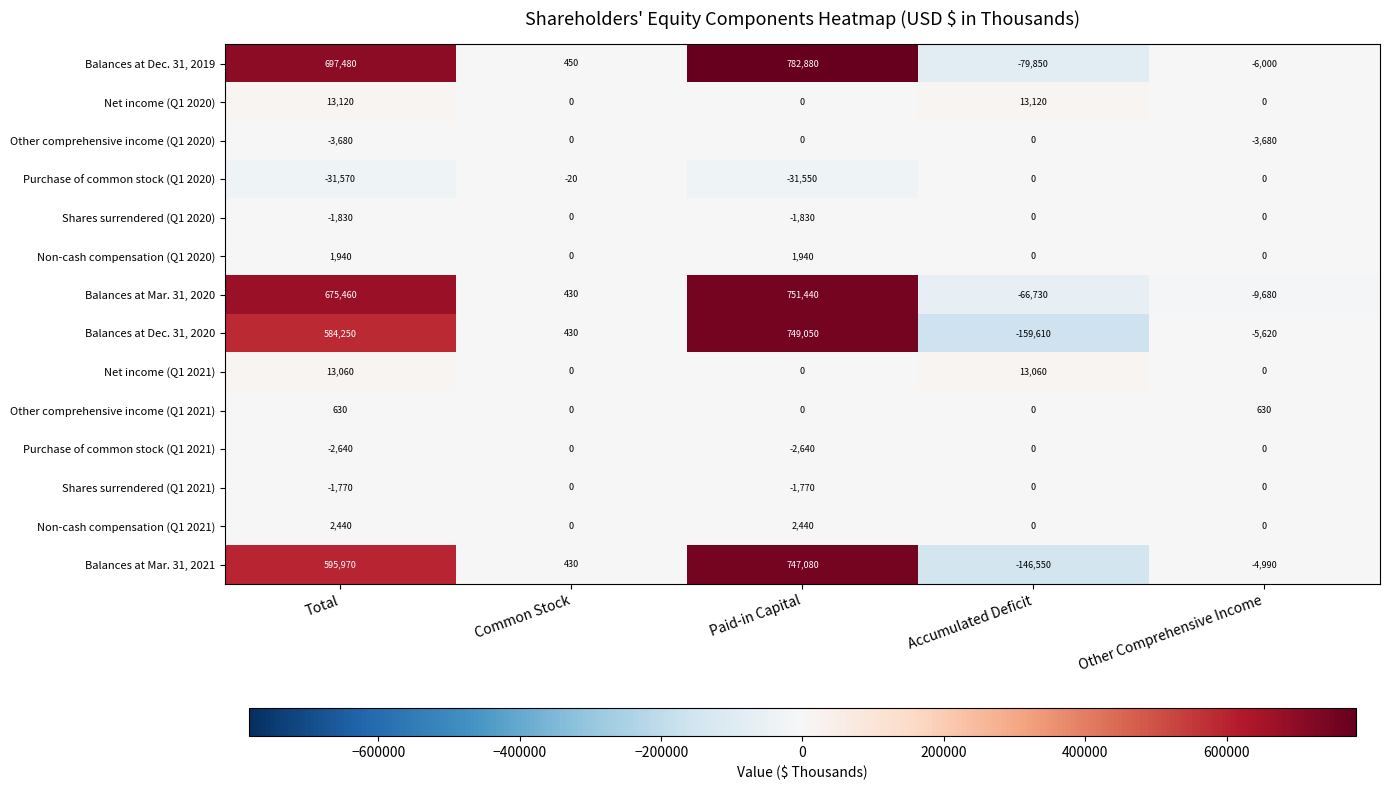

The value of Balances at Mar. 31, 2020 at Common Stock is 430. True or false?

True